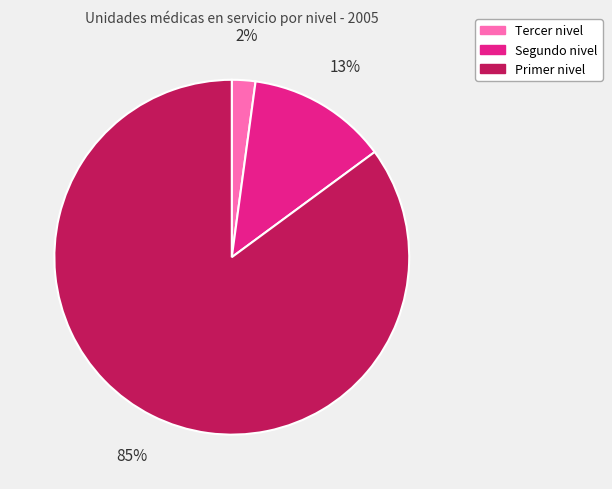

To the nearest percent, what is the combined percentage of Segundo nivel and Tercer nivel?

15%